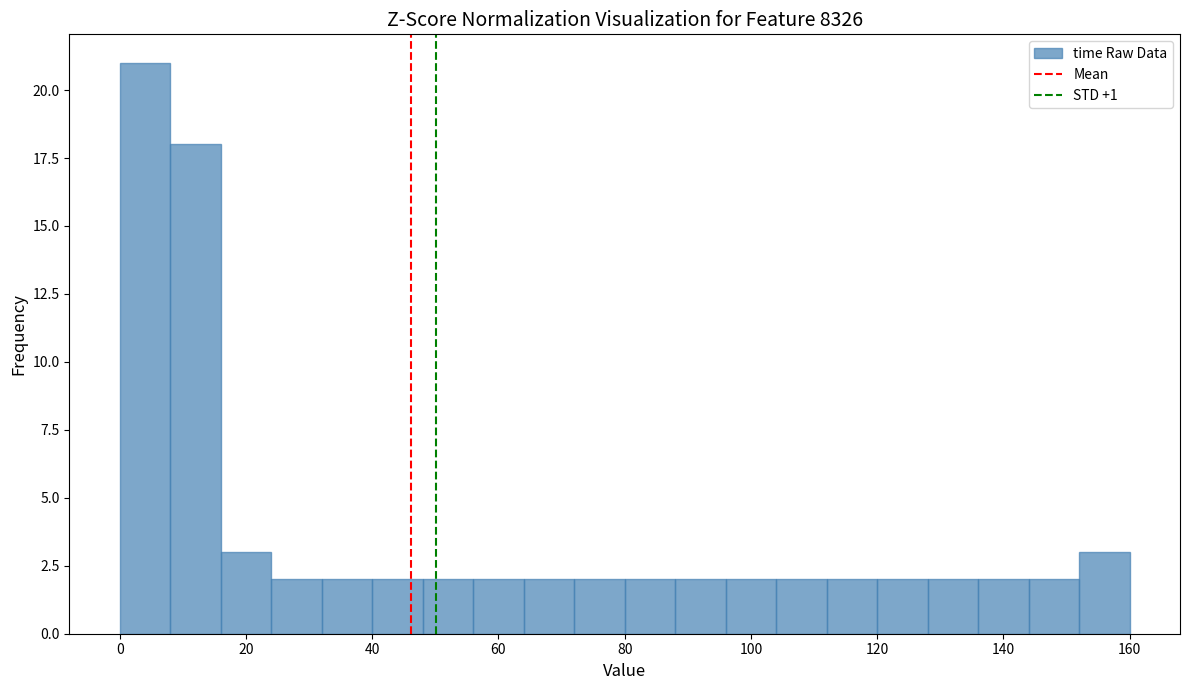

What is the height of the bar covering 56 to 64 on the x-axis? The values are not printed on the chart, so give them approximately, as read against the axis.

2